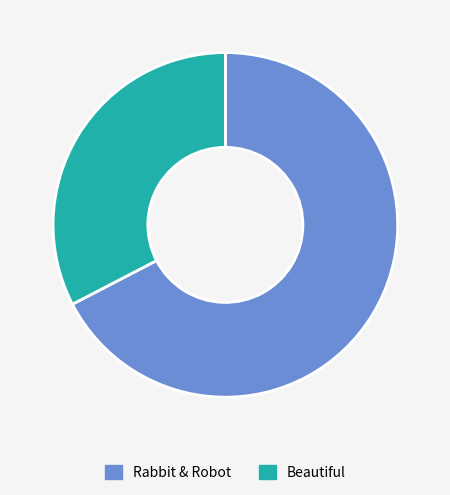

Which category has the smallest portion of the pie?

Beautiful